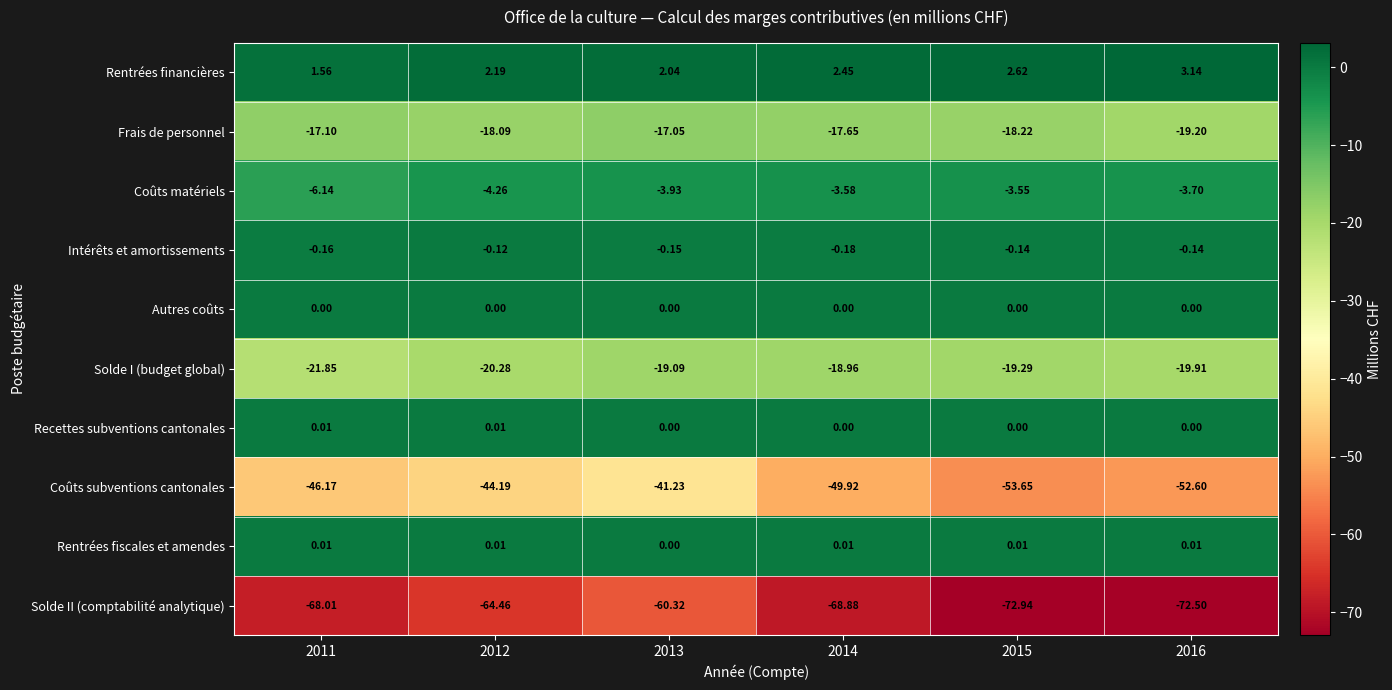

At how many categories does at least one series exceed 1?

6